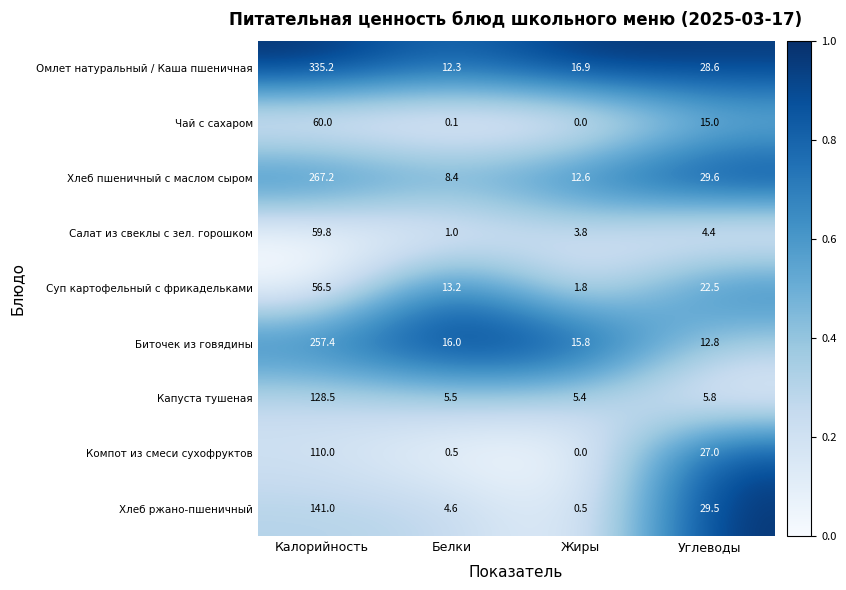

Which series has the largest range (max minus min)?

Омлет натуральный / Каша пшеничная